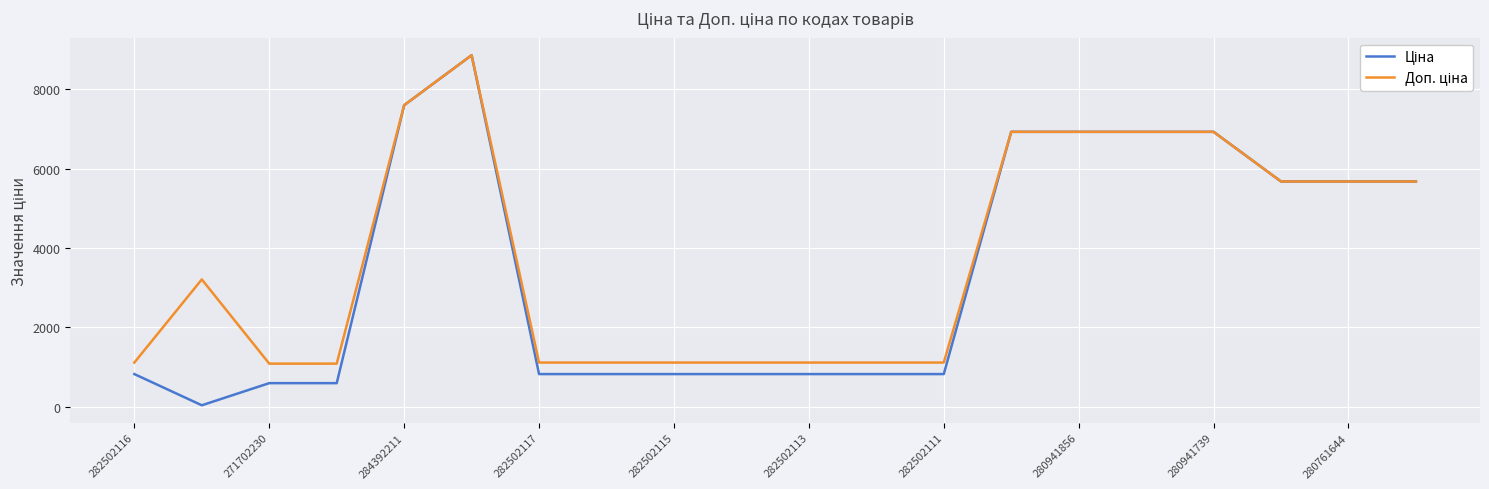

How many lines are shown in the chart?

2